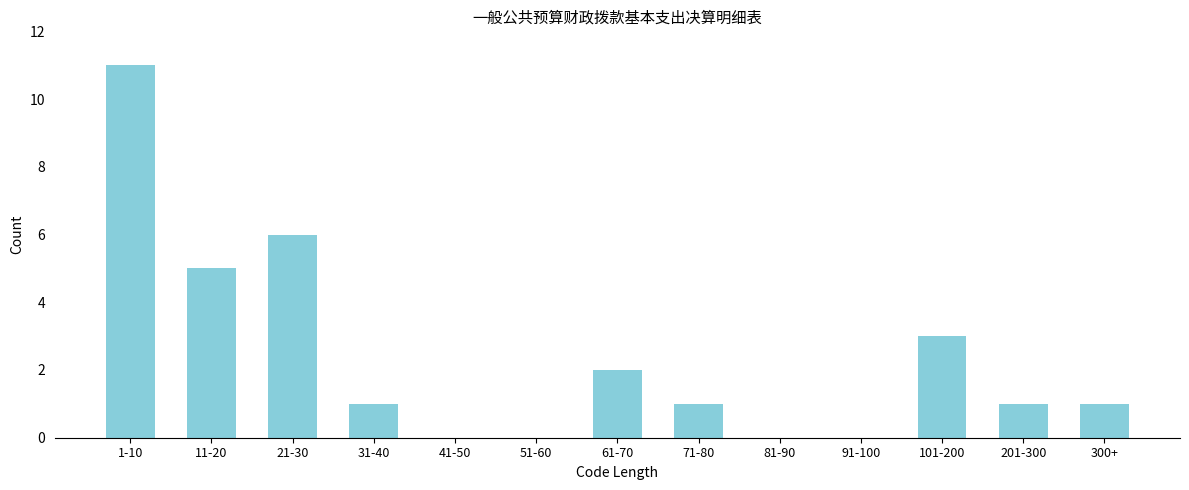

Reading right to left, list all the values displayed in this chart.

300+=1	201-300=1	101-200=3	91-100=0	81-90=0	71-80=1	61-70=2	51-60=0	41-50=0	31-40=1	21-30=6	11-20=5	1-10=11